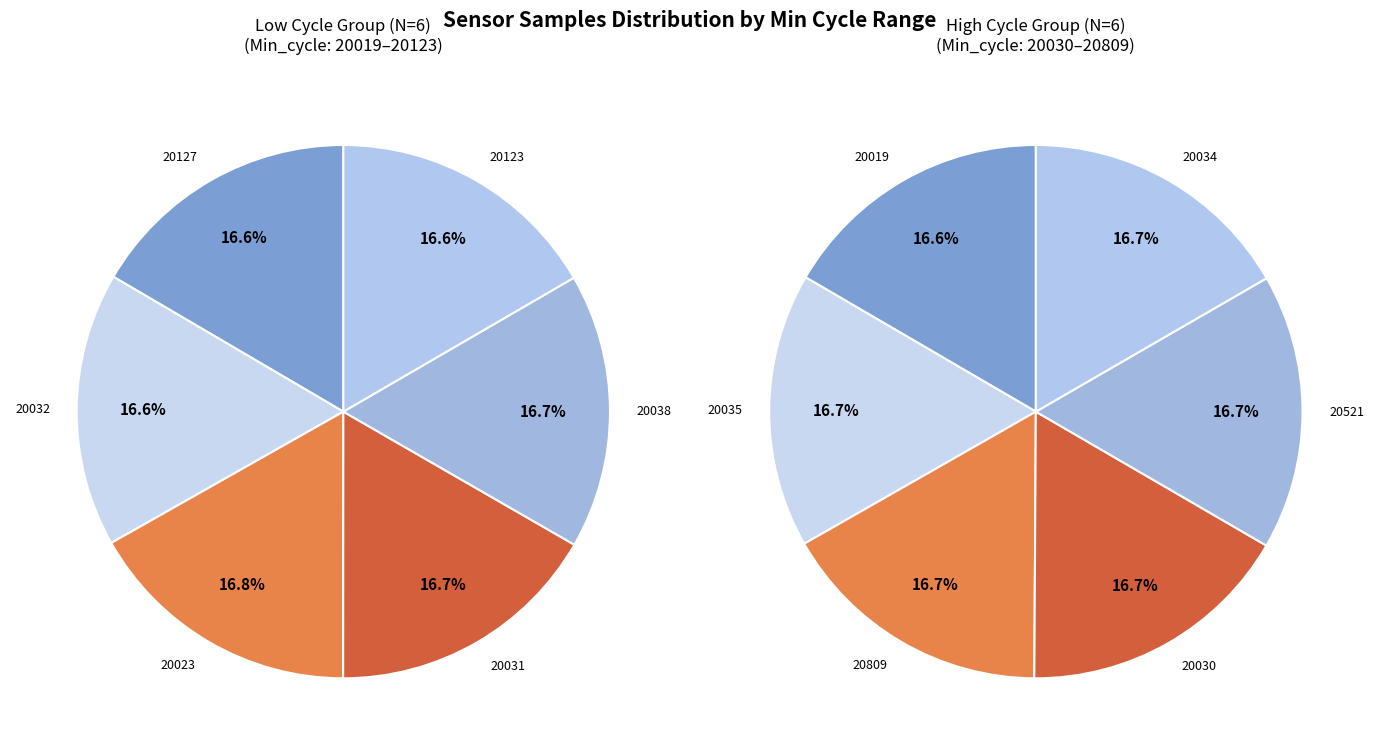

Which category has the smallest portion of the pie?

20127